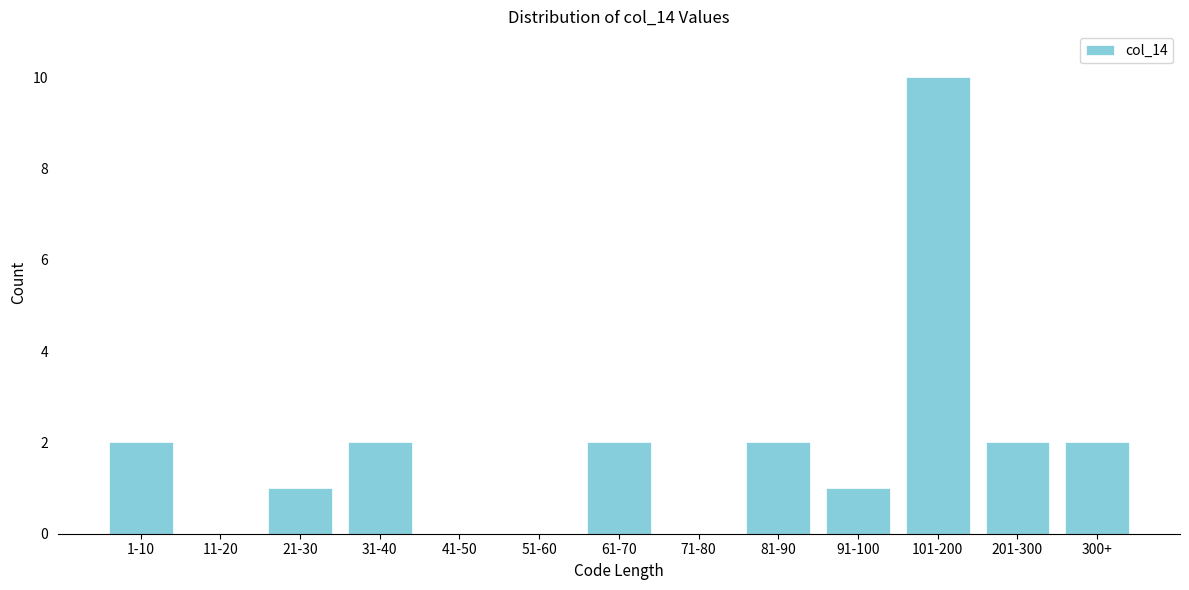

Reading left to right, list all the values displayed in this chart.

1-10=2	11-20=0	21-30=1	31-40=2	41-50=0	51-60=0	61-70=2	71-80=0	81-90=2	91-100=1	101-200=10	201-300=2	300+=2